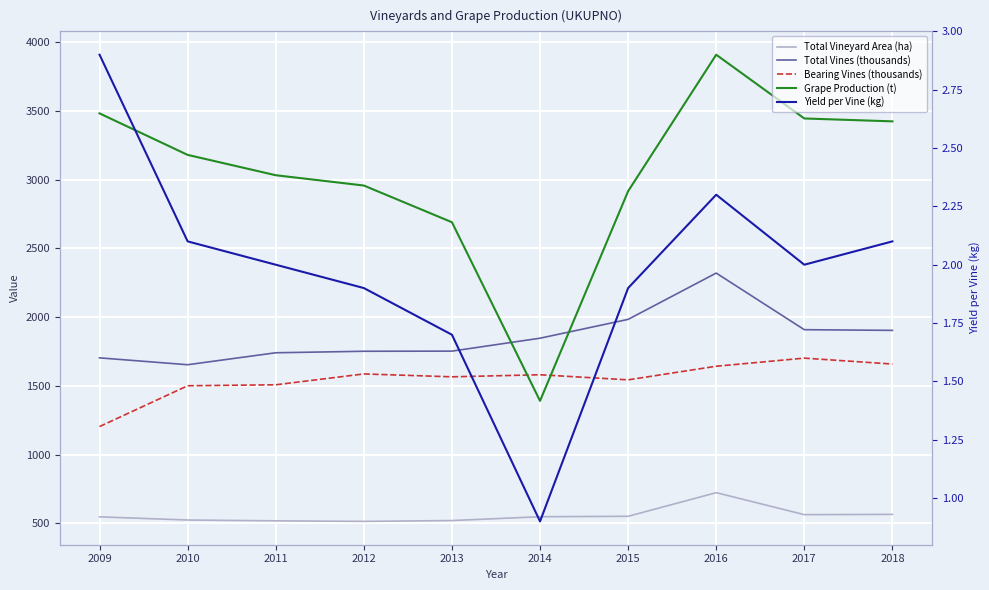

How many data points in Total Vines (thousands) are above 1847?

4